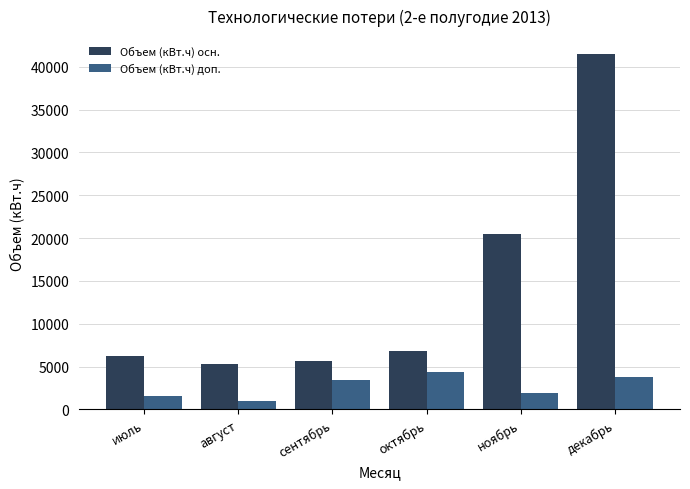

Reading left to right, transcribe all the data shown in this chart.

Объем (кВт.ч) осн.: июль=6191	август=5240	сентябрь=5601	октябрь=6817	ноябрь=20501	декабрь=41517
Объем (кВт.ч) доп.: июль=1583	август=1024	сентябрь=3455	октябрь=4323	ноябрь=1928	декабрь=3732